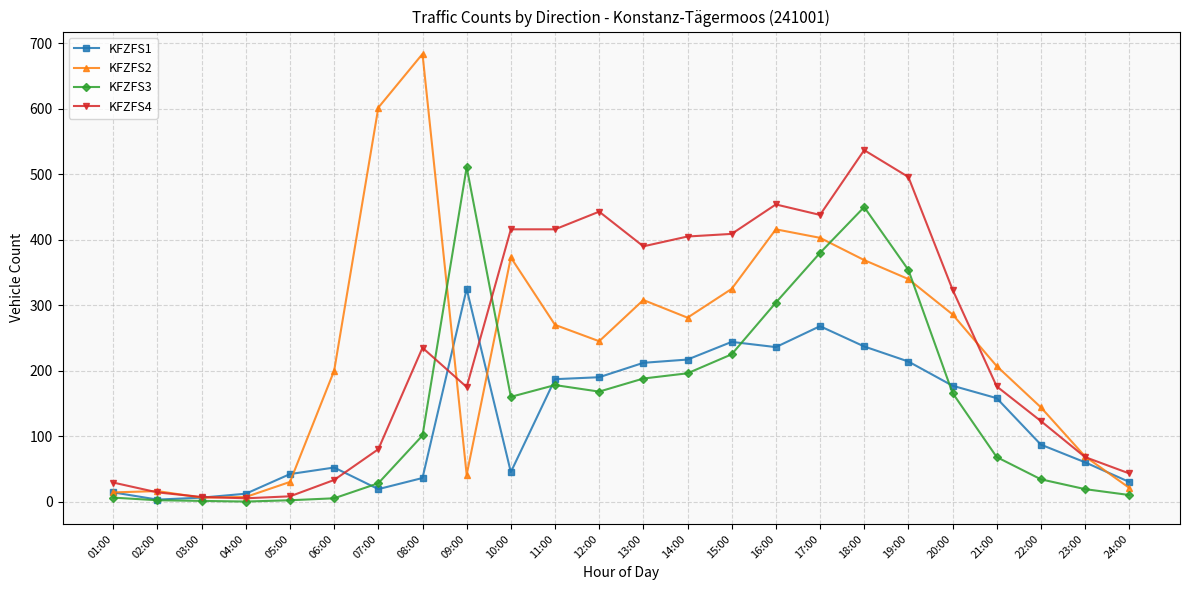

Where is KFZFS3 nearest to the value 255?

15:00